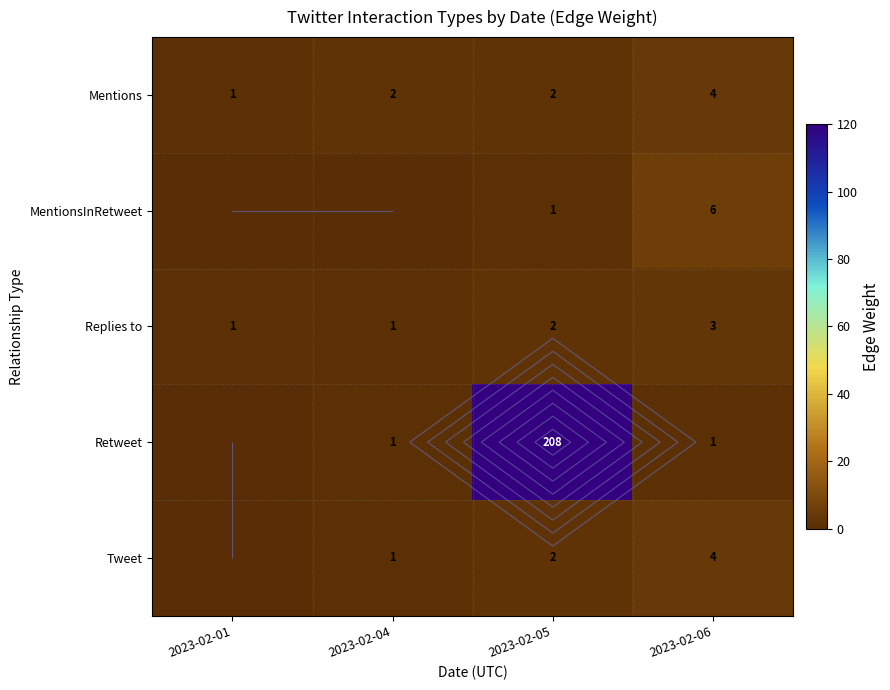

Which series changed the most between 2023-02-01 and 2023-02-06?

MentionsInRetweet